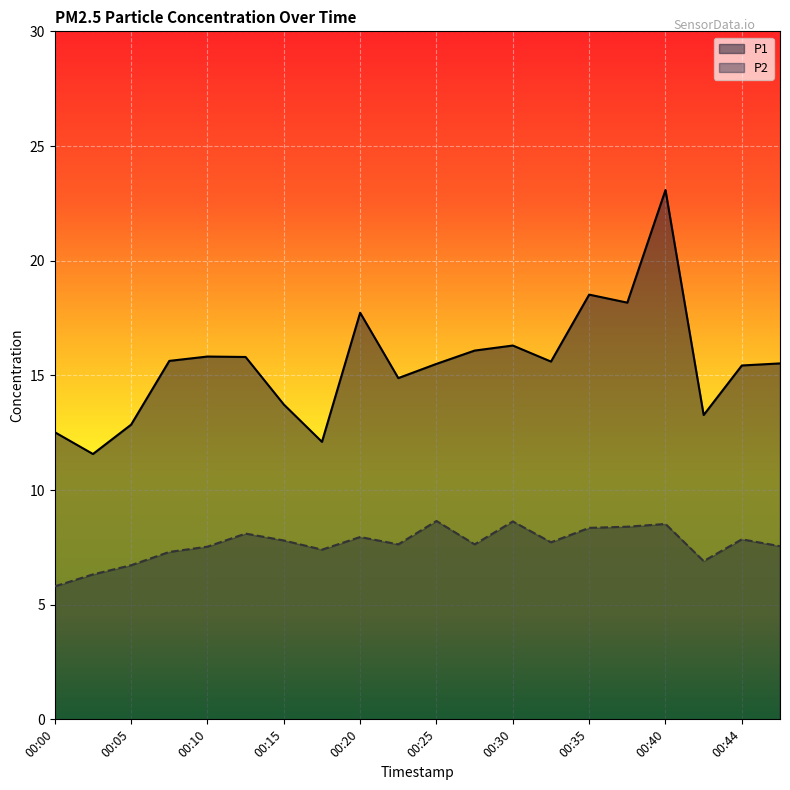

Count the number of data series in this chart.

2